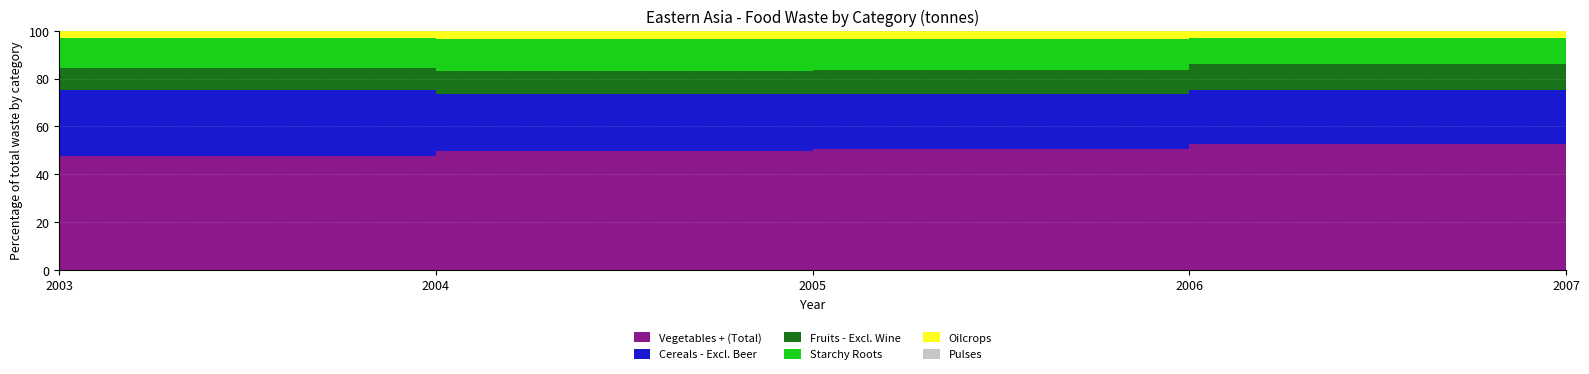

Read the Pulses value at 2007, to the nearest 50.

148350